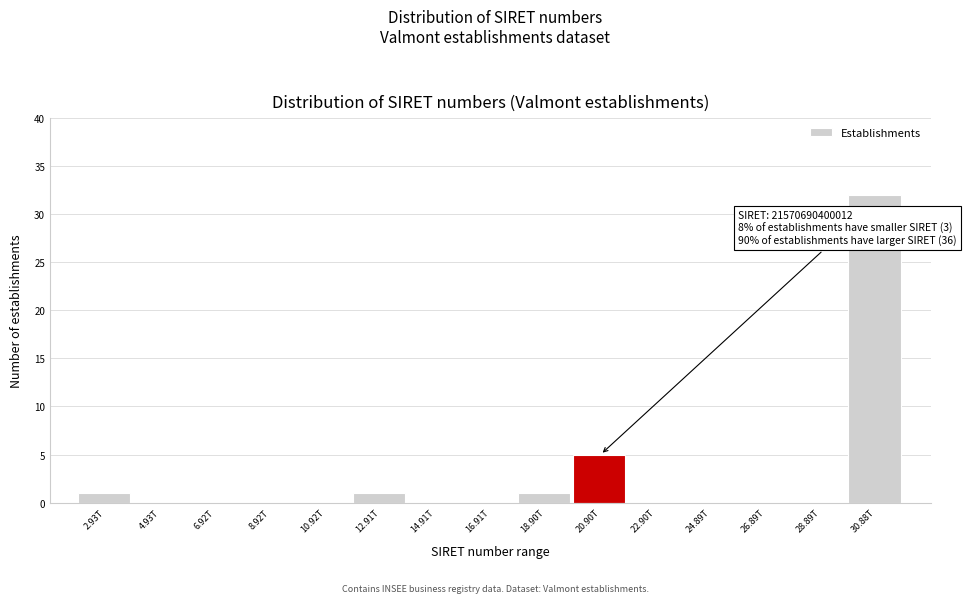

Reading right to left, transcribe all the data shown in this chart.

30.88T=32	28.89T=0	26.89T=0	24.89T=0	22.90T=0	20.90T=5	18.90T=1	16.91T=0	14.91T=0	12.91T=1	10.92T=0	8.92T=0	6.92T=0	4.93T=0	2.93T=1